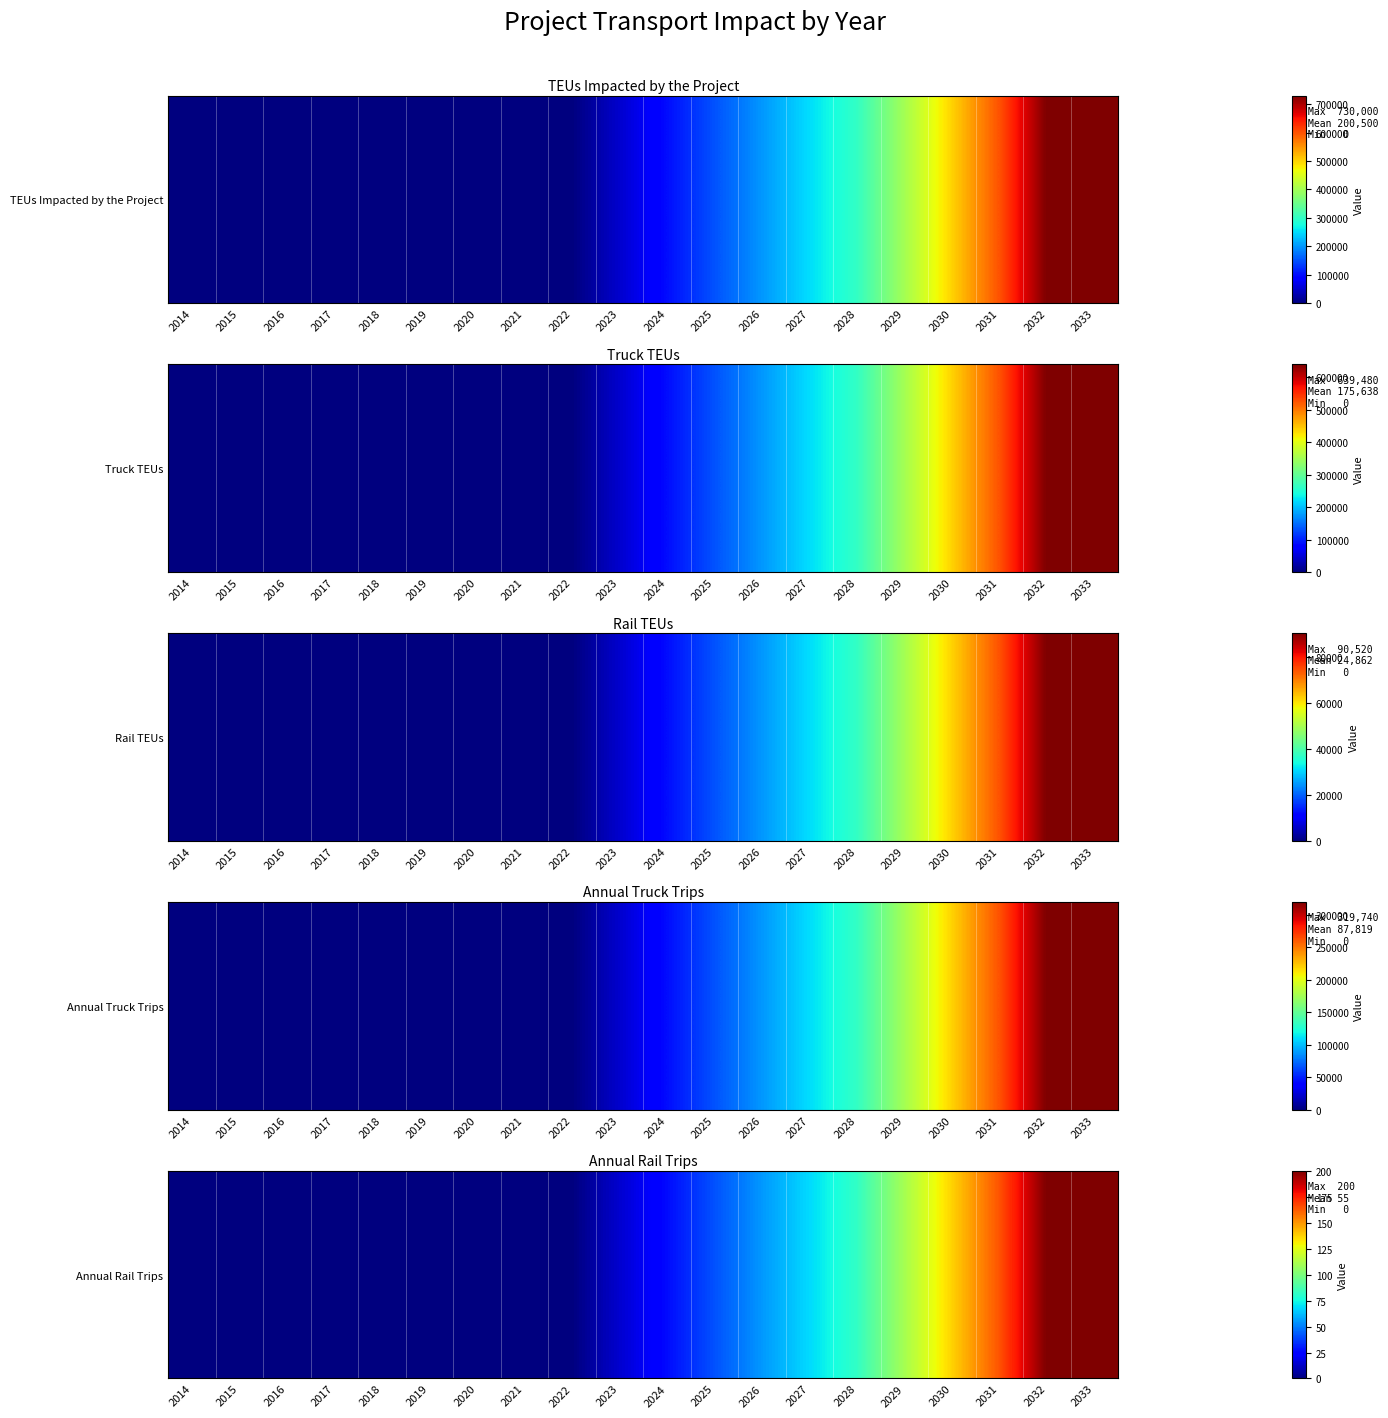

How many positive values are there?

11